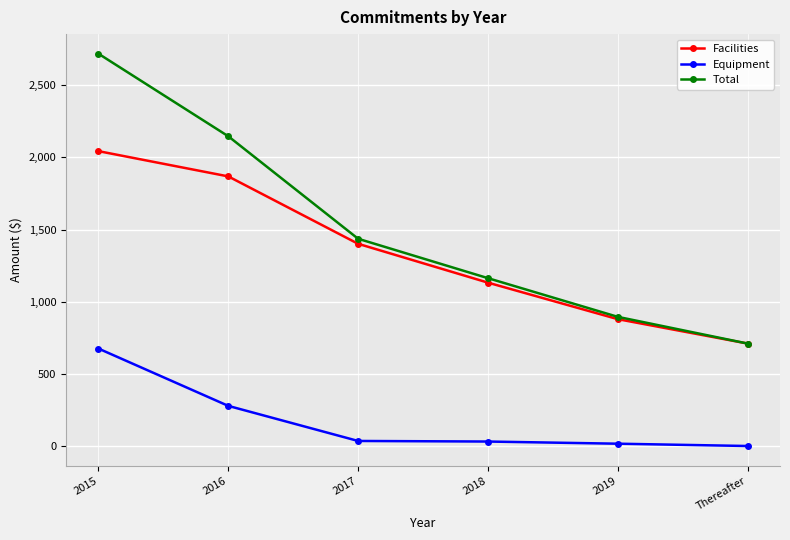

What are all the series names shown in the legend?

Facilities, Equipment, Total